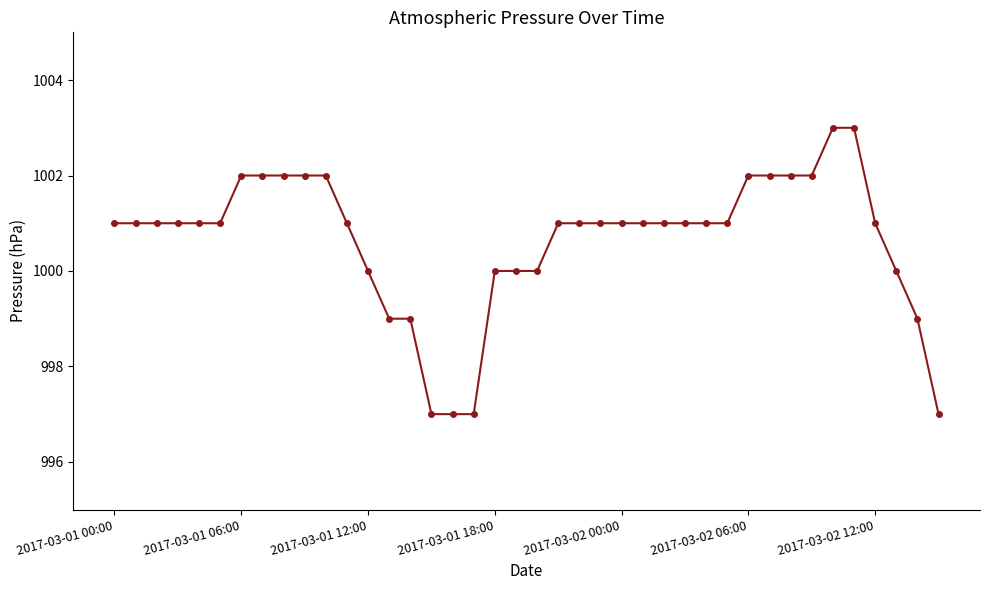

What is the difference between the maximum and second lowest values?

6